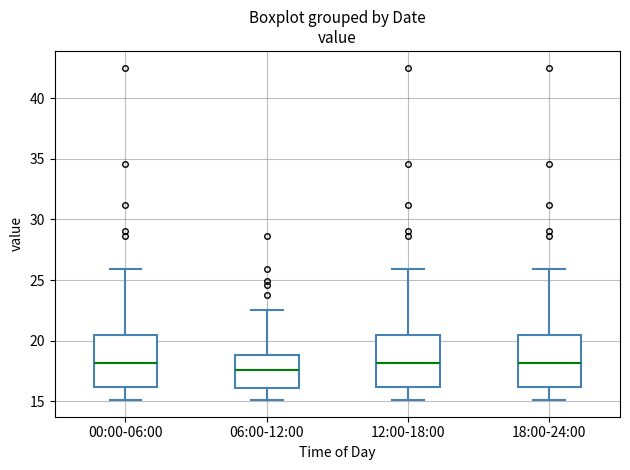

Reading left to right, read every box against the y-axis: the position of its median line, the range the box covers, and the ends of its whiskers. The values are not printed on the chart, so give them approximately, as read against the axis.

00:00-06:00: median 18.0, box 16.0 to 20.5, whiskers 15.0 to 26.0
06:00-12:00: median 17.5, box 16.0 to 19.0, whiskers 15.0 to 22.5
12:00-18:00: median 18.0, box 16.0 to 20.5, whiskers 15.0 to 26.0
18:00-24:00: median 18.0, box 16.0 to 20.5, whiskers 15.0 to 26.0